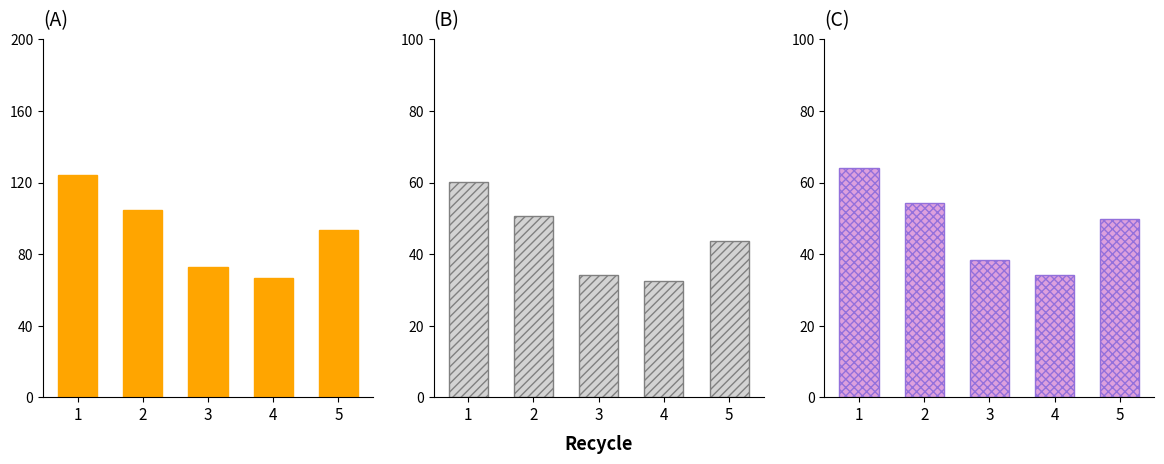

Where is 女 nearest to the value 49098?

5